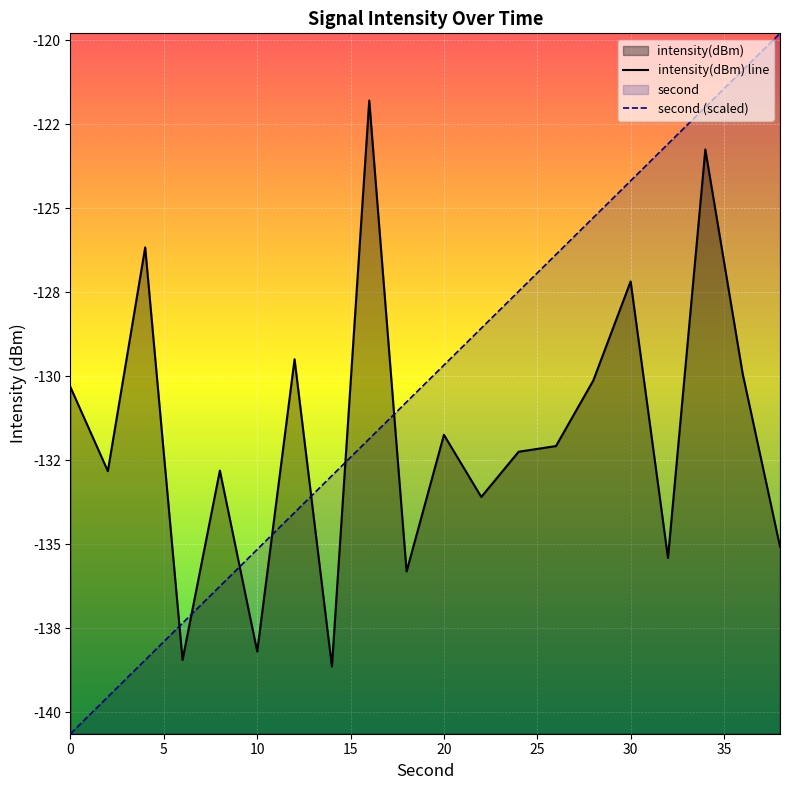

What is the difference between the highest and lowest values at 15?

1.1